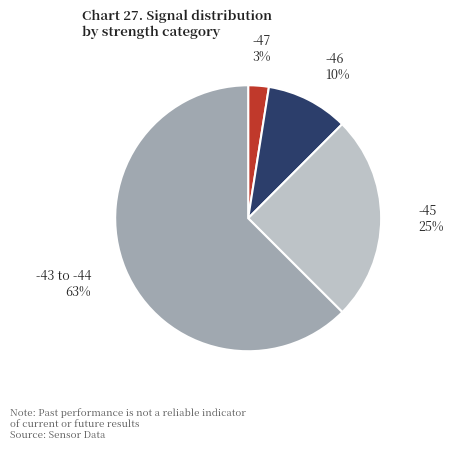

Which has a higher value, -46 or -43 to -44?

-43 to -44